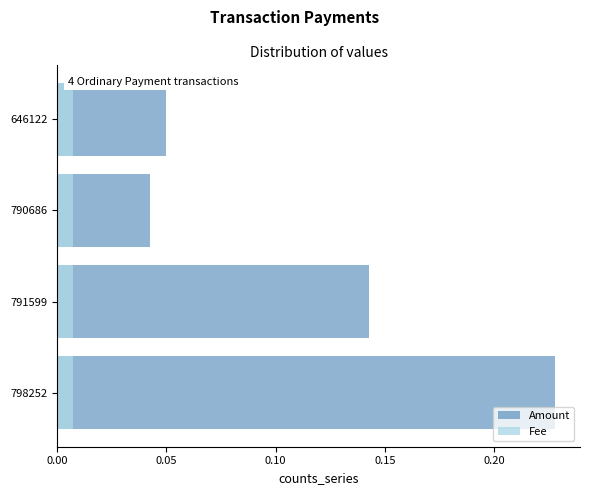

Which series changed the most between 0.05 and 0.10?

Amount